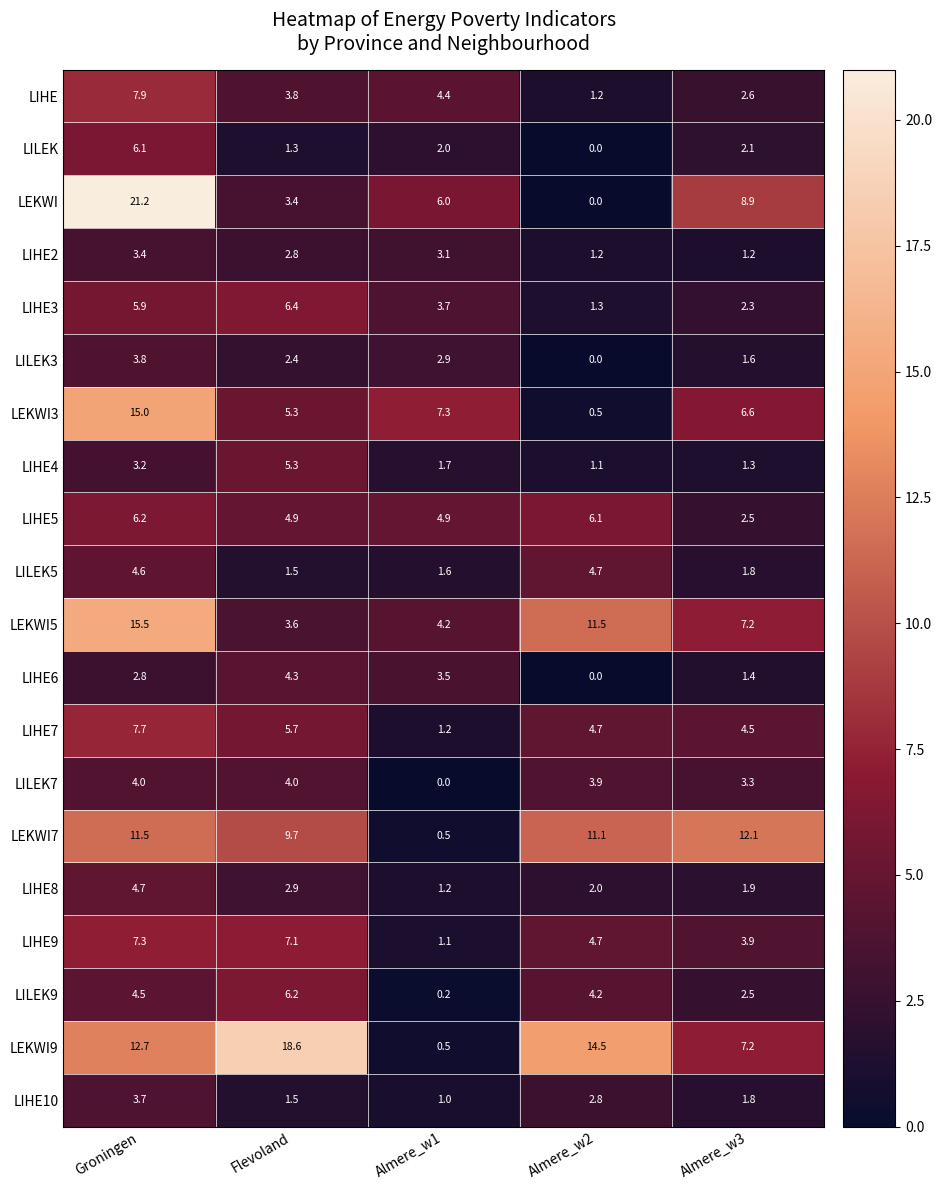

Which series changed the most between Groningen and Flevoland?

LEKWI